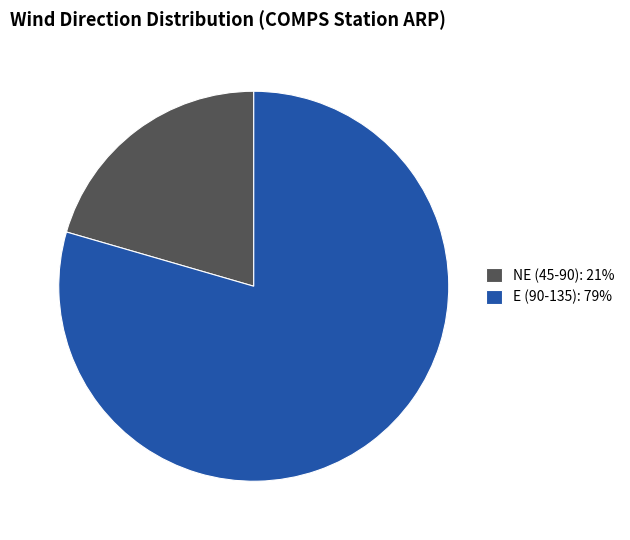

Do E (90-135): 79% and NE (45-90): 21% together represent more than half of the pie?

Yes